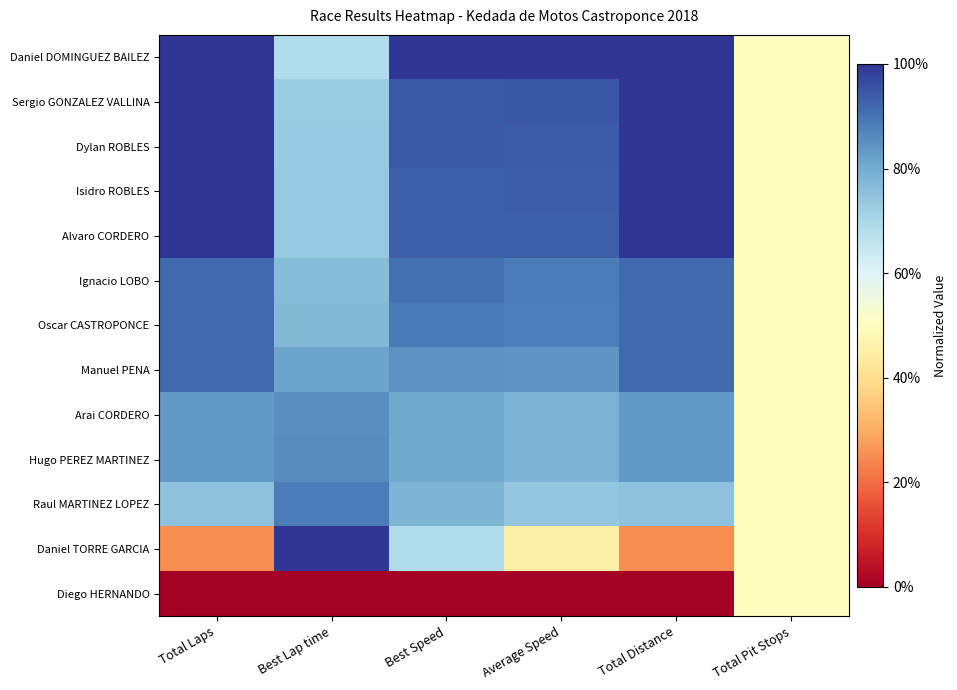

At which category does the chart reach its minimum across all series?

Total Laps